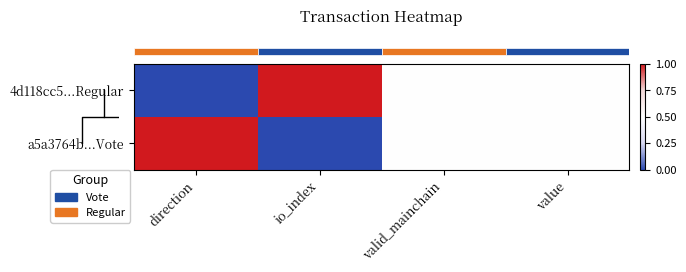

What is the greatest value displayed?

1.0